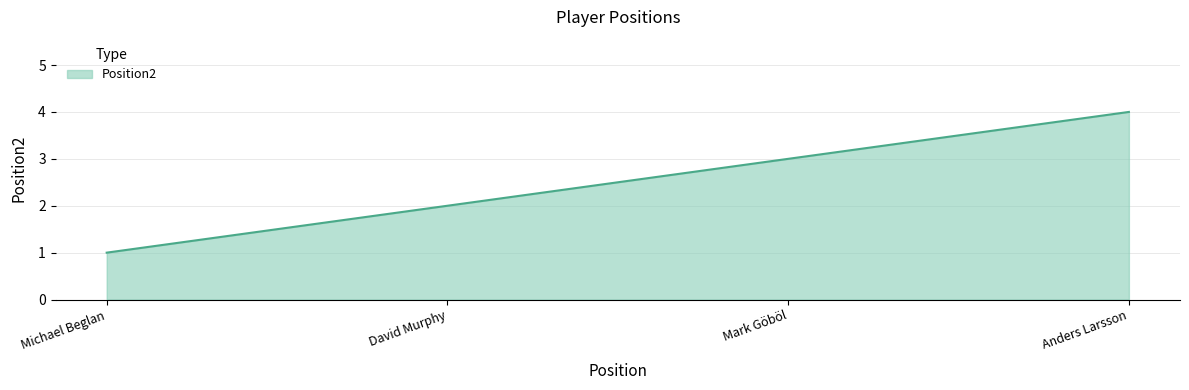

Between Michael Beglan and David Murphy, which is larger?

David Murphy